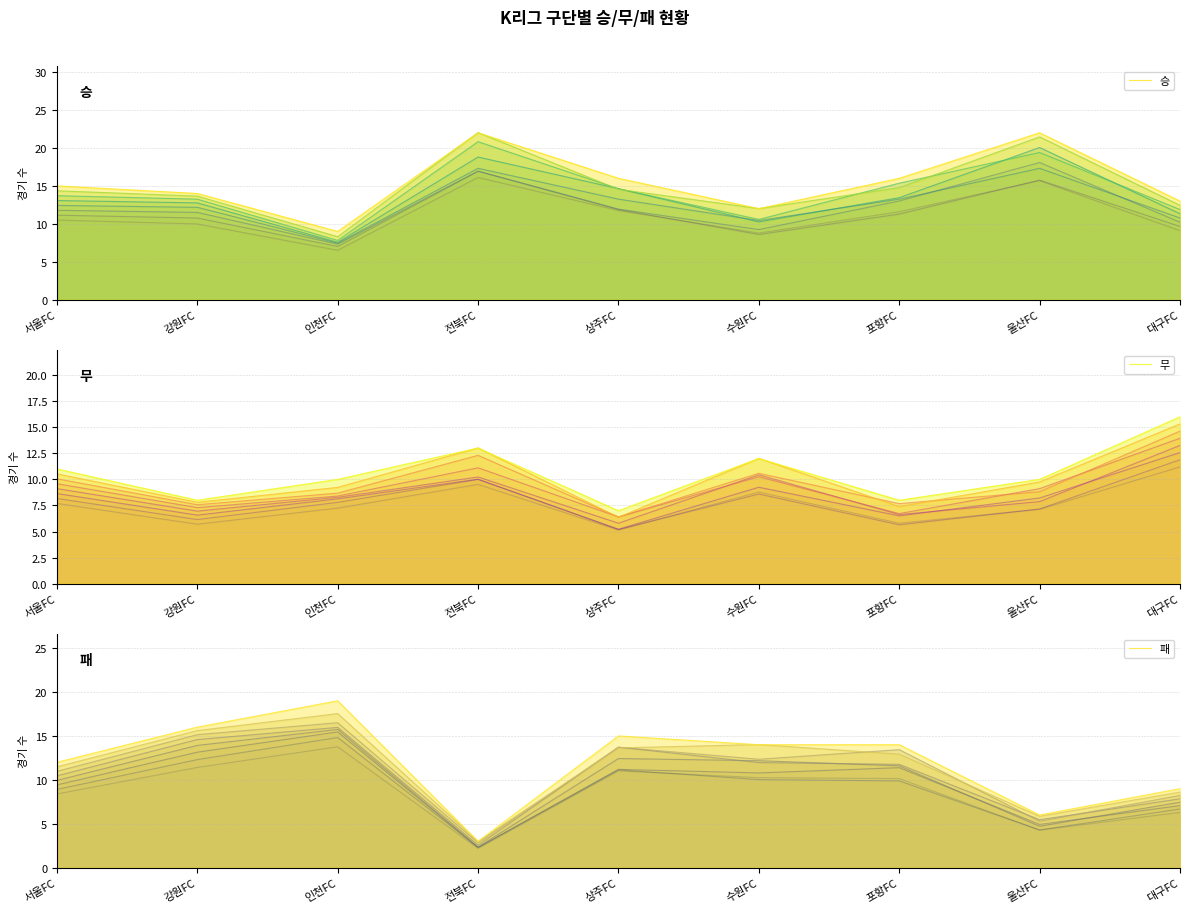

Is the value of 승 at 상주FC greater than the value of 무 at 수원FC?

Yes